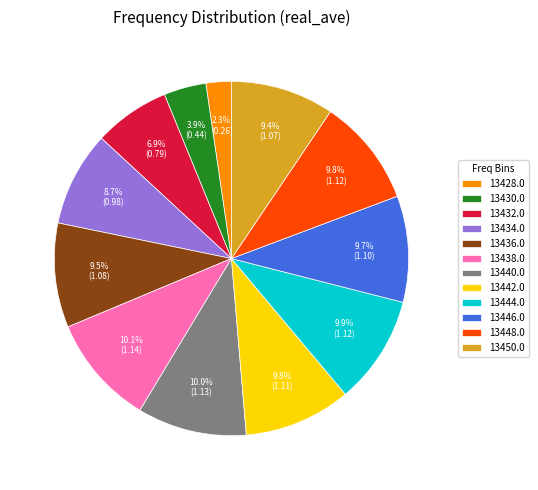

To the nearest percent, what portion does 13444.0 represent?

10%